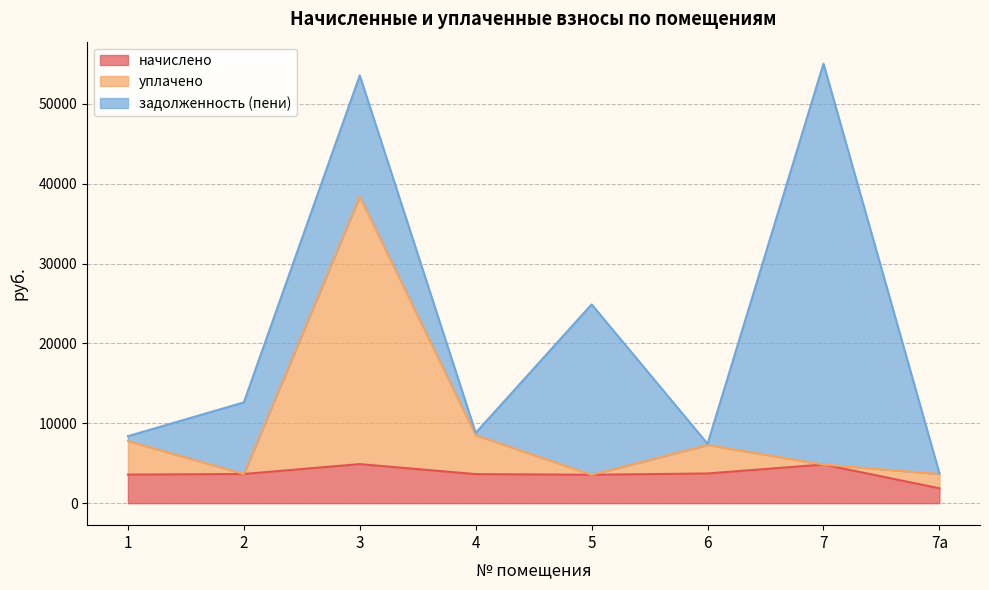

What is the lowest value of the начислено series?

1864.6